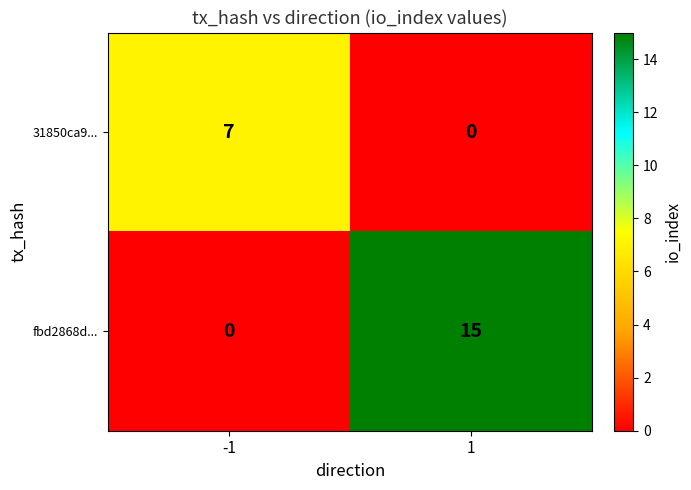

Rank the series by their maximum value, from highest to lowest.

fbd2868d..., 31850ca9...